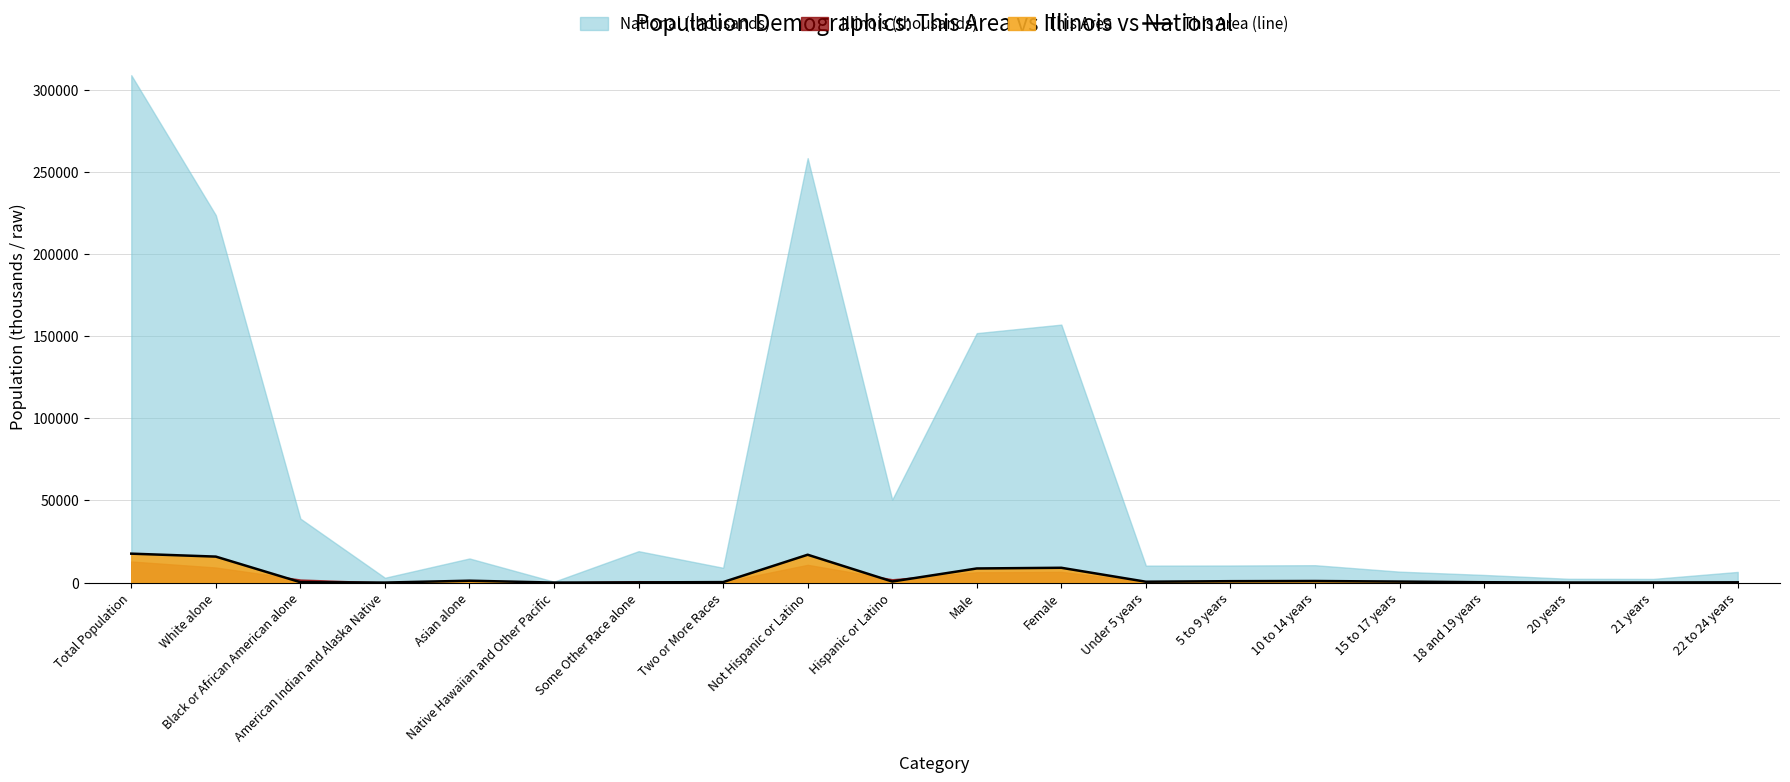

What is the ratio of the value at 18 and 19 years to the value at Under 5 years?

0.4